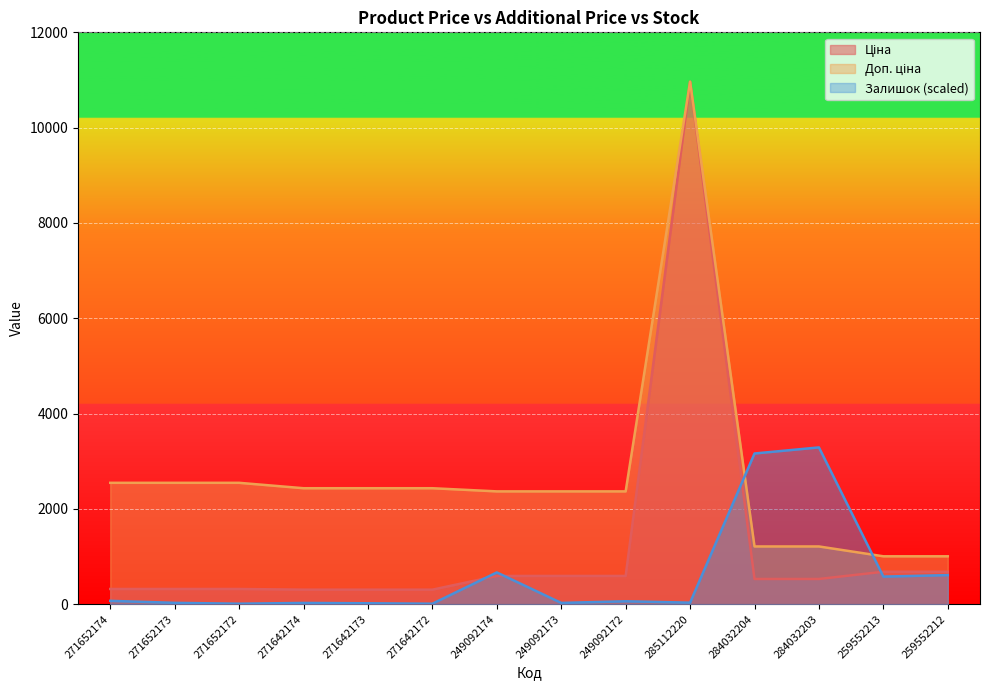

Reading right to left, what are all the values shown in this chart?

Ціна: 679.8	679.8	528.2	528.2	10964.4	591.6	591.6	591.6	304.1	304.1	304.1	318.3	318.3	318.3
Доп. ціна: 1004.1	1004.1	1210.7	1210.7	10964.4	2366.5	2366.5	2366.5	2432.8	2432.8	2432.8	2546.4	2546.4	2546.4
Залишок: 609.0	578.0	3289.3	3161.7	31.0	60.2	25.5	665.5	9.1	18.2	25.5	9.1	27.4	69.3